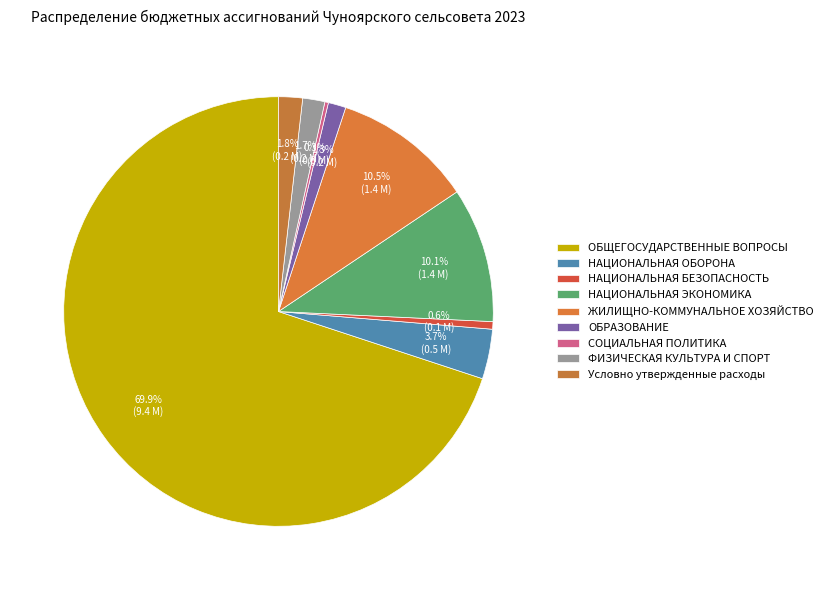

How many slices are in this pie chart?

9